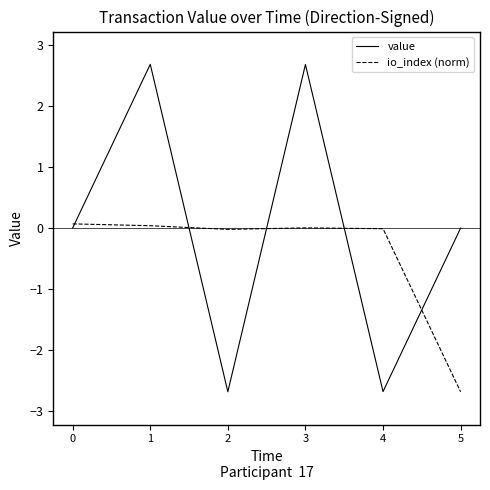

What are all the series names shown in the legend?

value, io_index (norm)